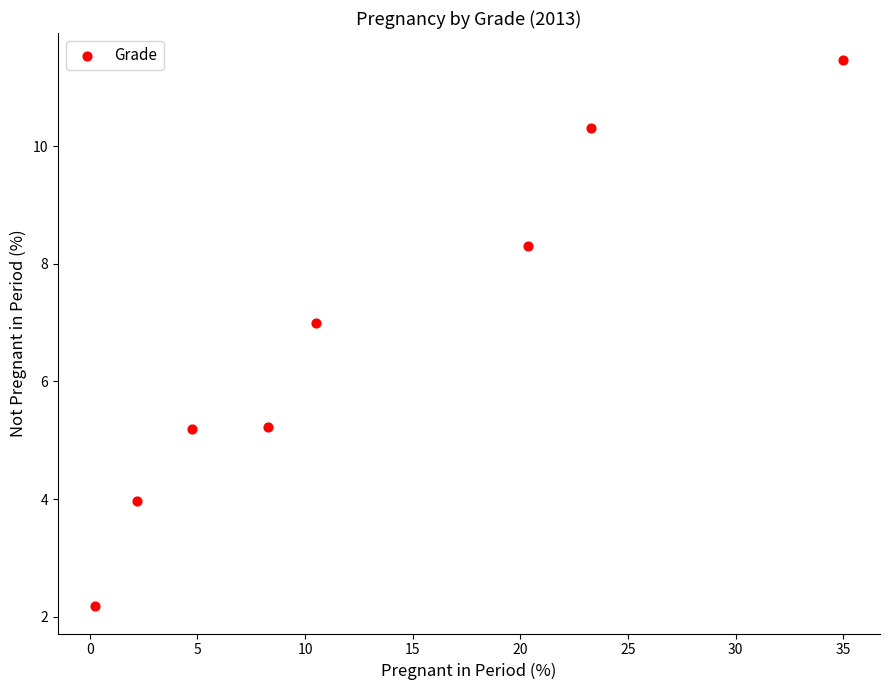

What is the range of X values (max minus min)?

34.7